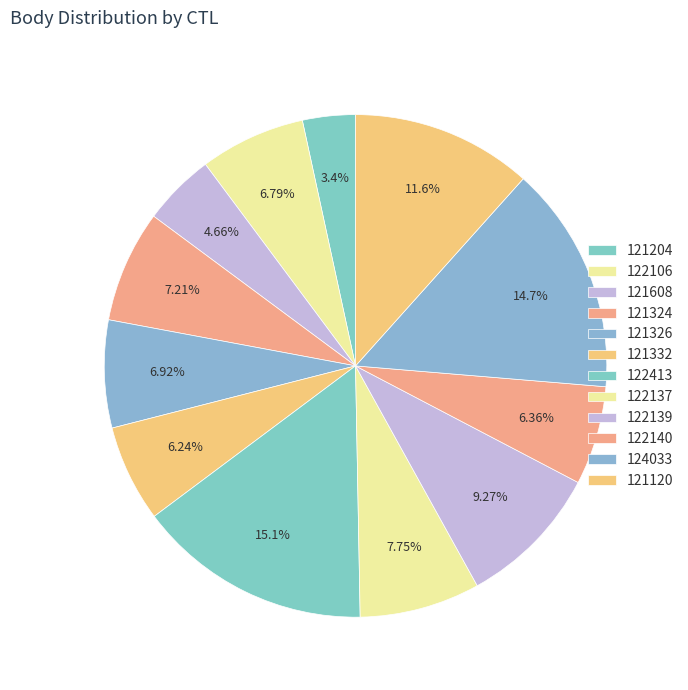

Count the number of slices in the pie.

12